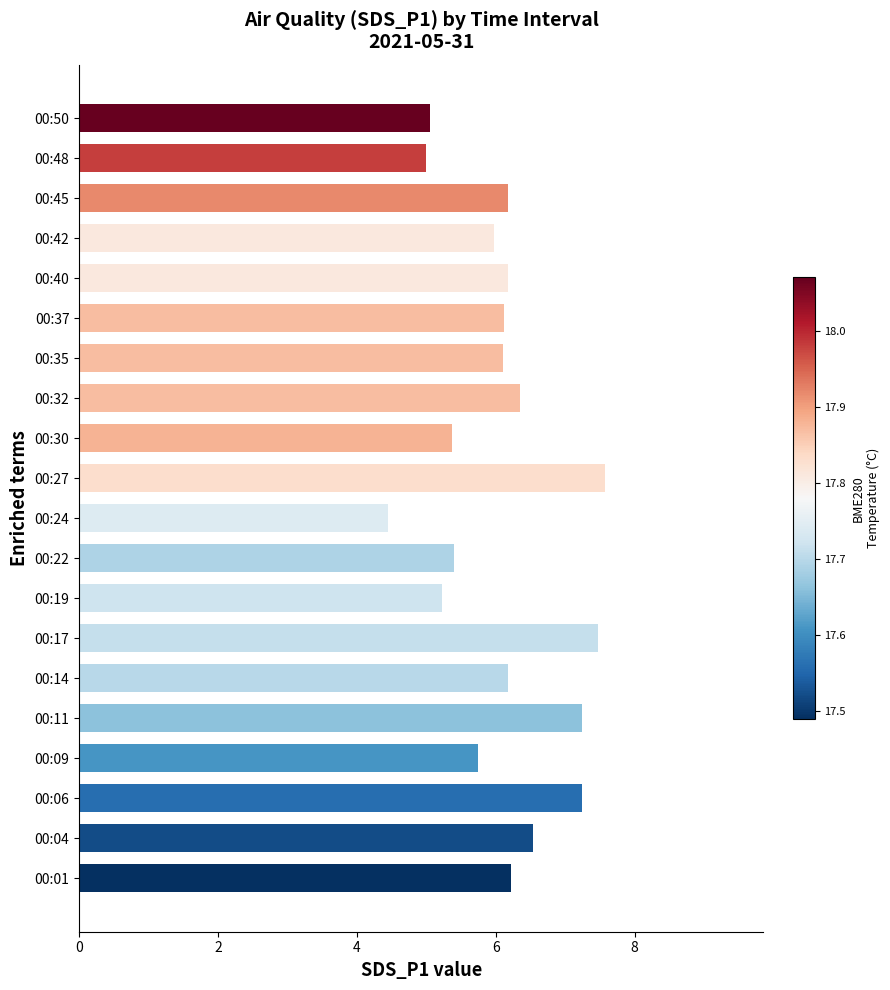

Which has a higher value, 00:04 or 00:48?

00:04